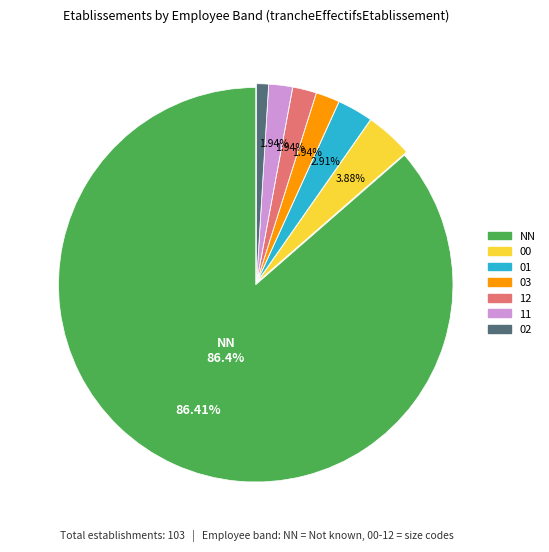

To the nearest percent, what percentage of the pie is 03?

2%